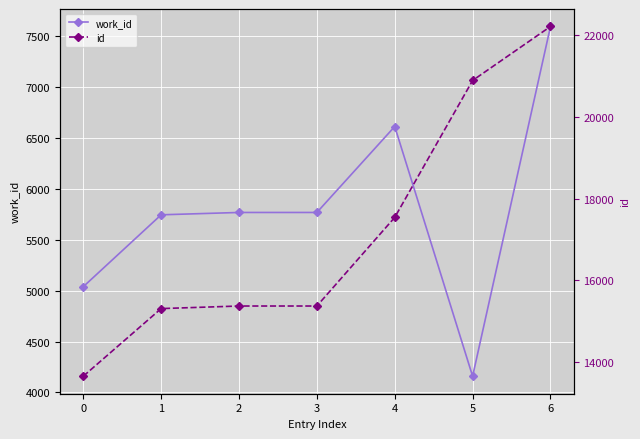

True or false: work_id and id intersect in this chart.

False